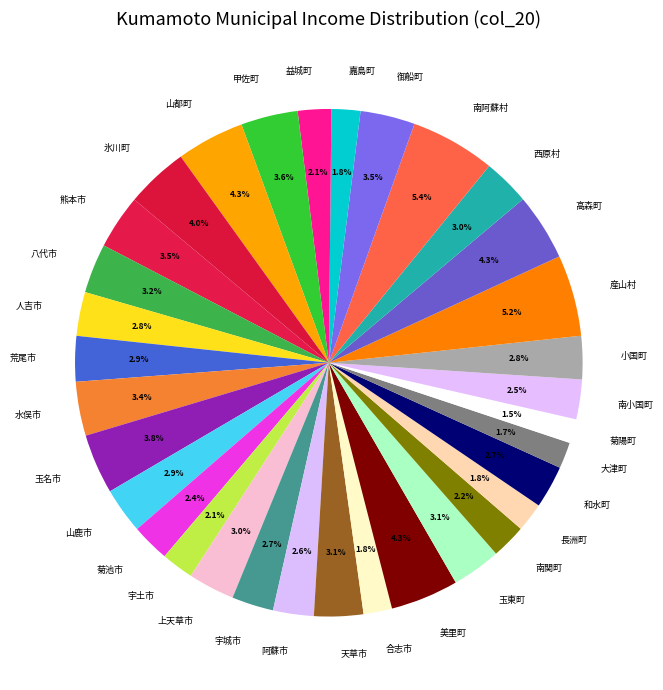

How many segments does this pie chart have?

33